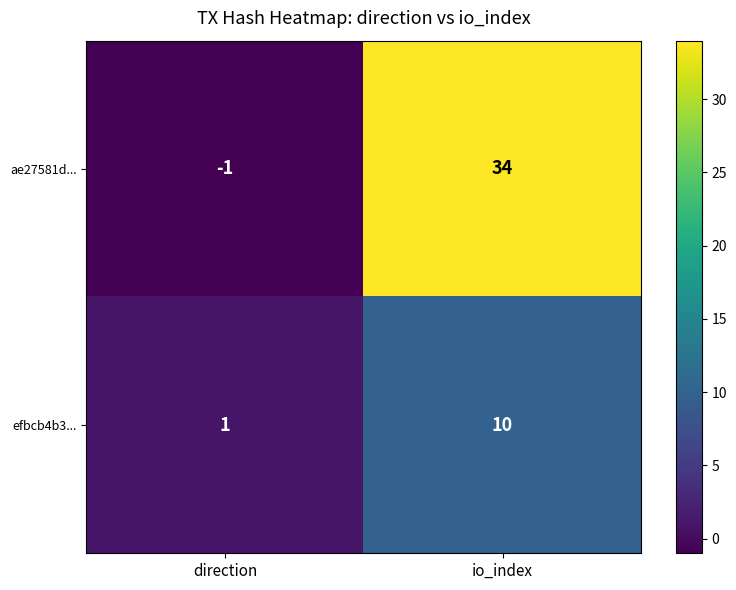

Where is efbcb4b3... nearest to the value 5?

direction